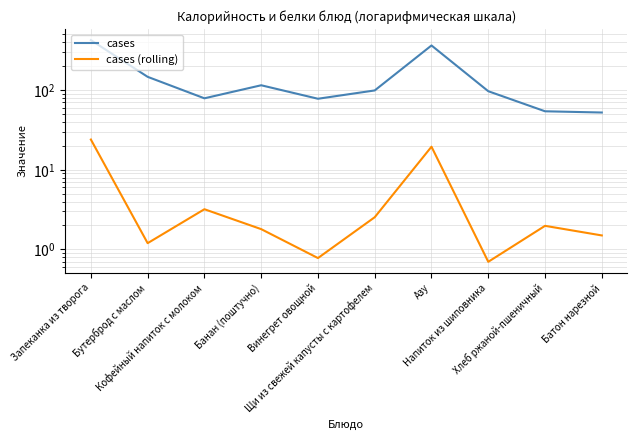

What is the value of the cases point at the 4th from the left?

115.2